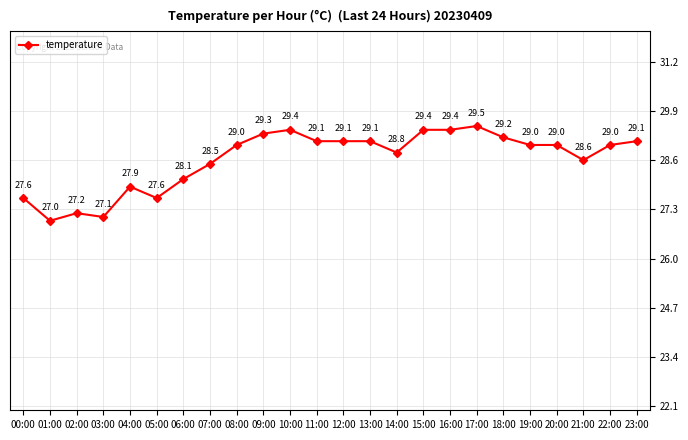

The value at 04:00 is 13.2. True or false?

False